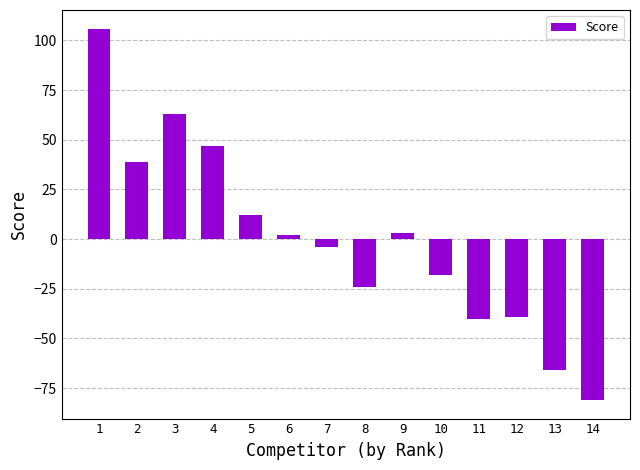

Which has a higher value, 2 or 4?

4